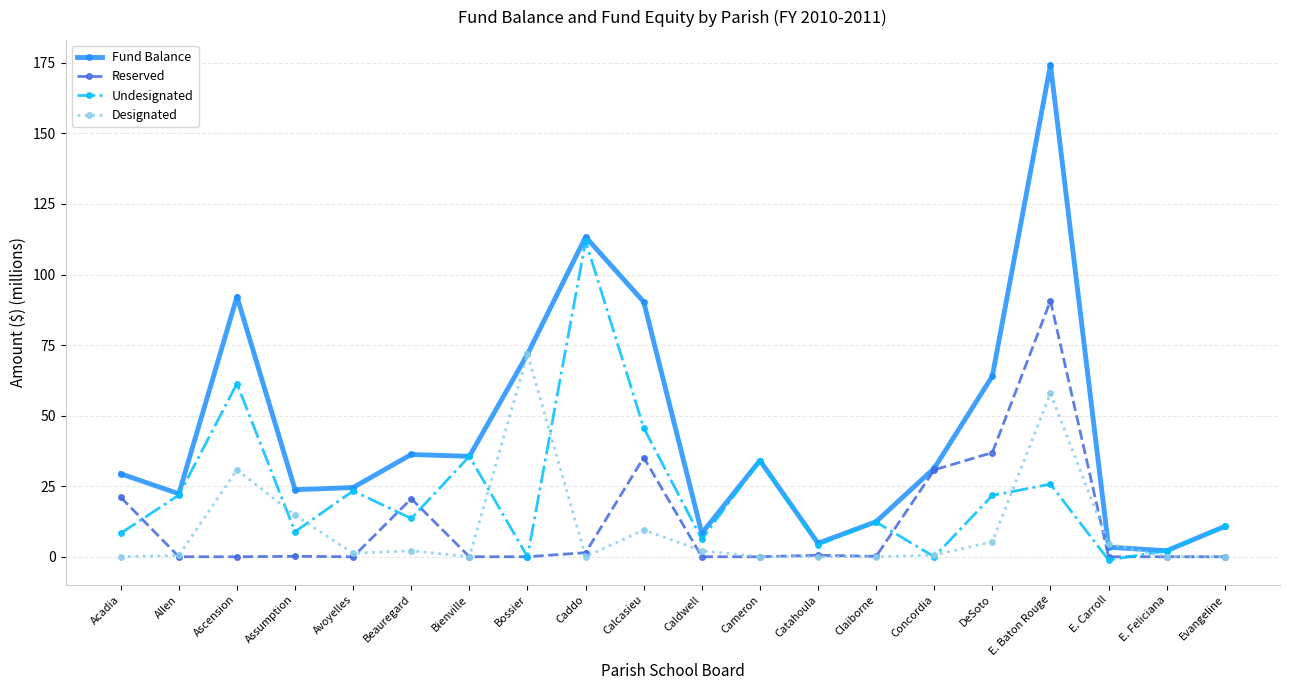

What is the average value of the Fund Balance series?

44.3